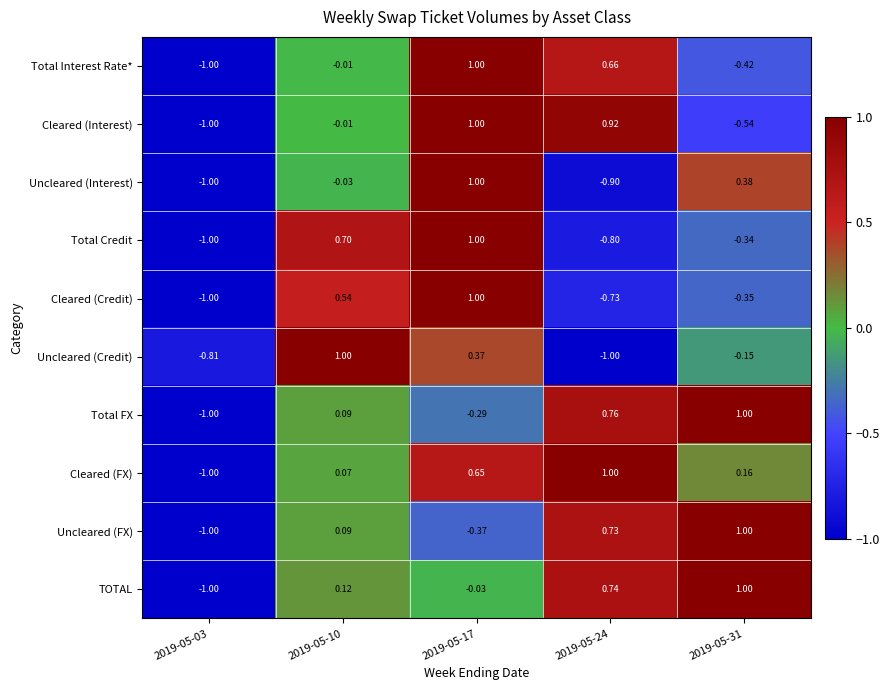

How many data points does each series have?

5